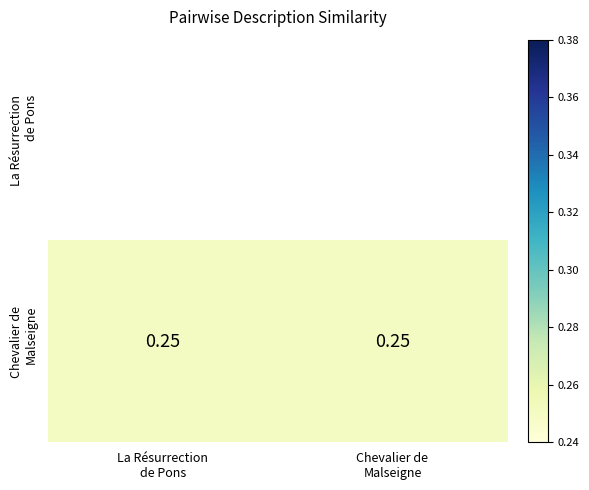

Which series has the largest range (max minus min)?

Chevalier de Malseigne